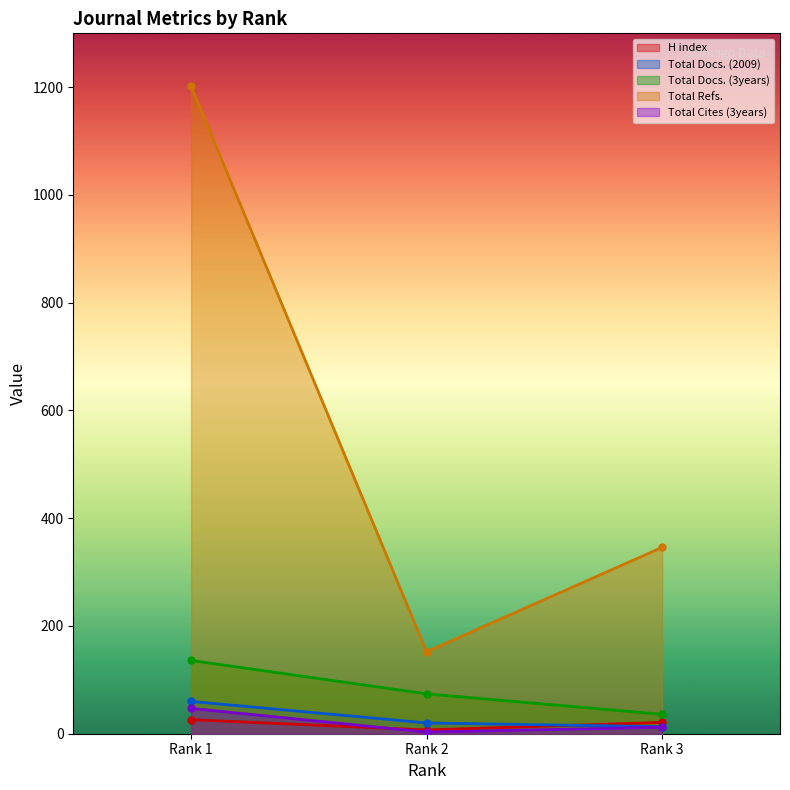

Which series has the largest range (max minus min)?

Total Refs.